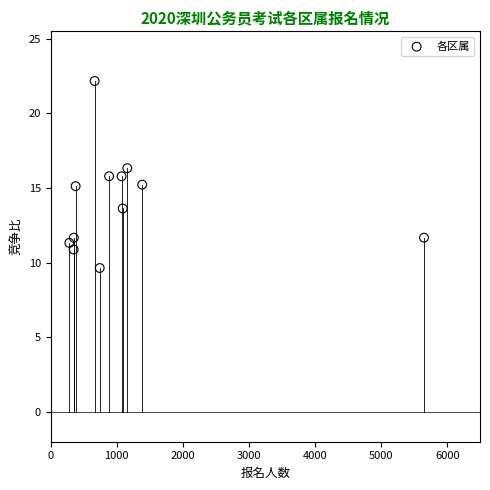

What is the average X value?

1167.1